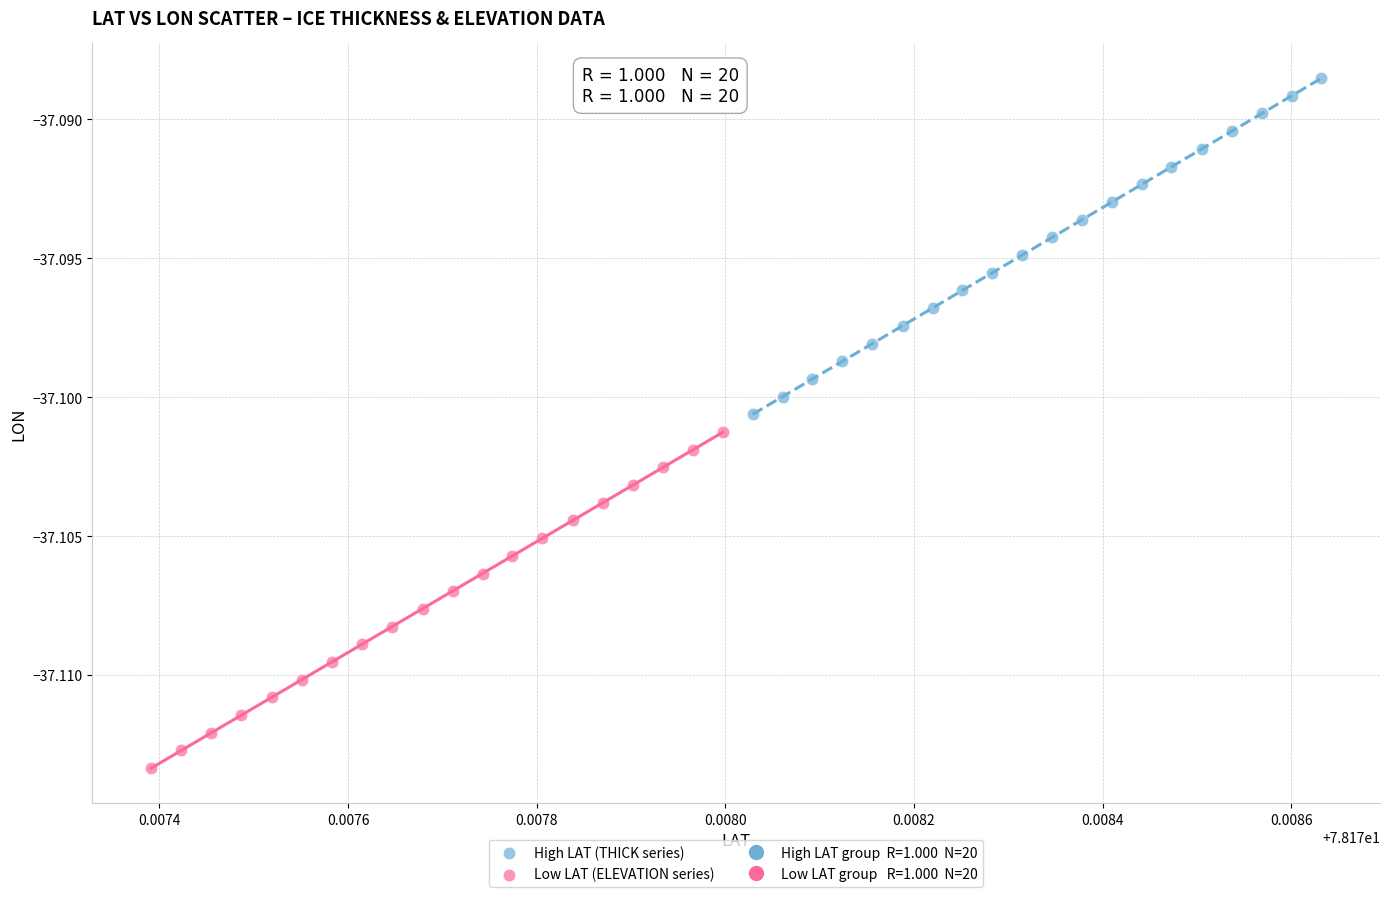

Which series reaches the maximum Y coordinate?

High LAT (THICK series)